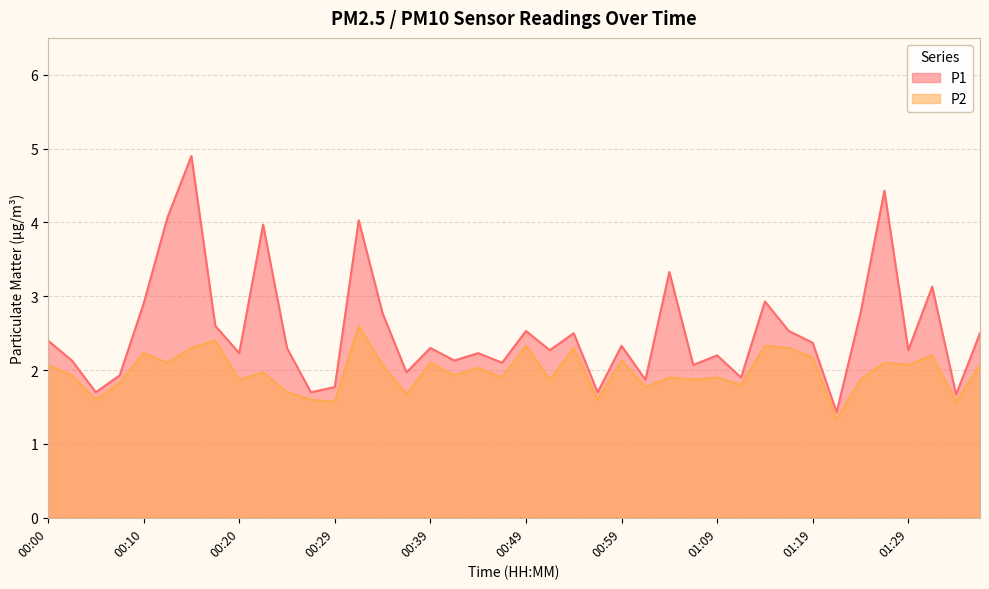

How many interior local valleys does the P2 series have?

15